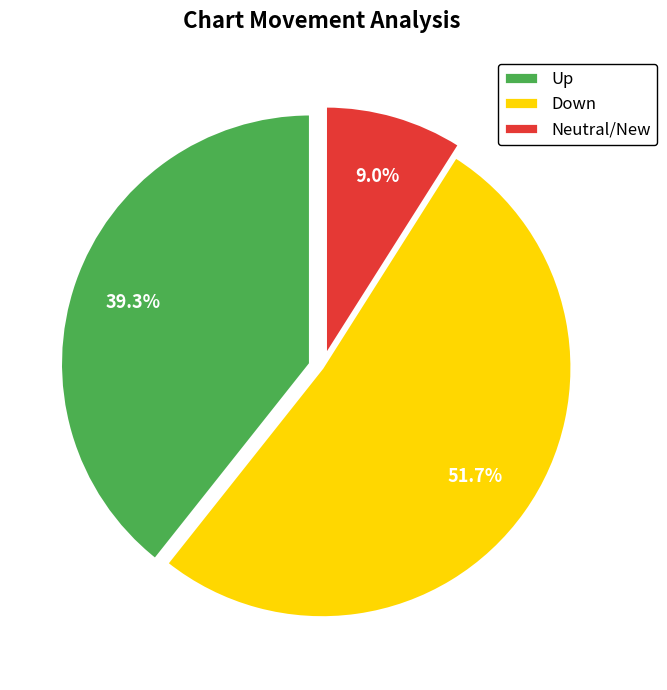

How many slices are in this pie chart?

3